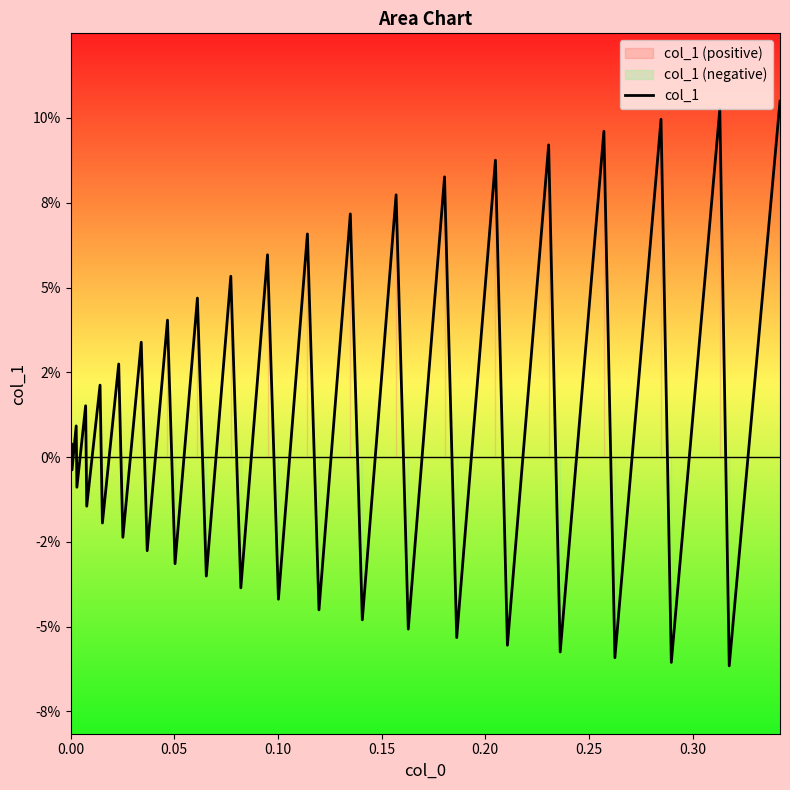

Does the chart have visible grid lines?

No